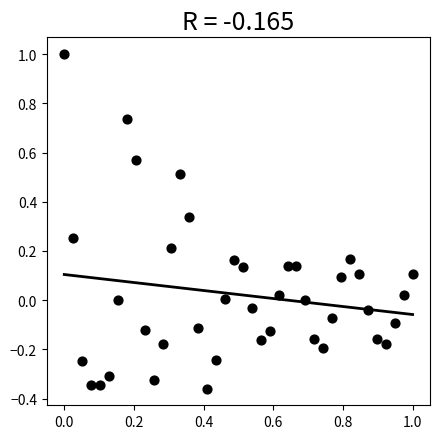

What is the range of Y values (max minus min)?

1.4